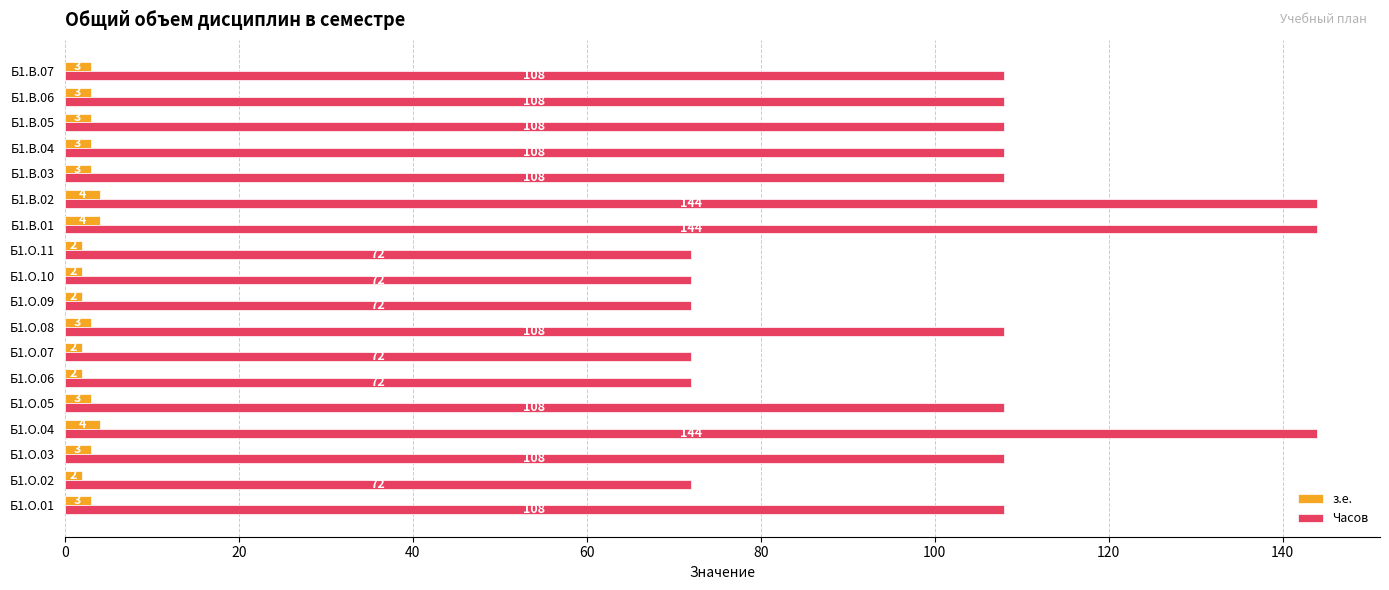

List the series in order of their peak value, lowest first.

з.е., Часов